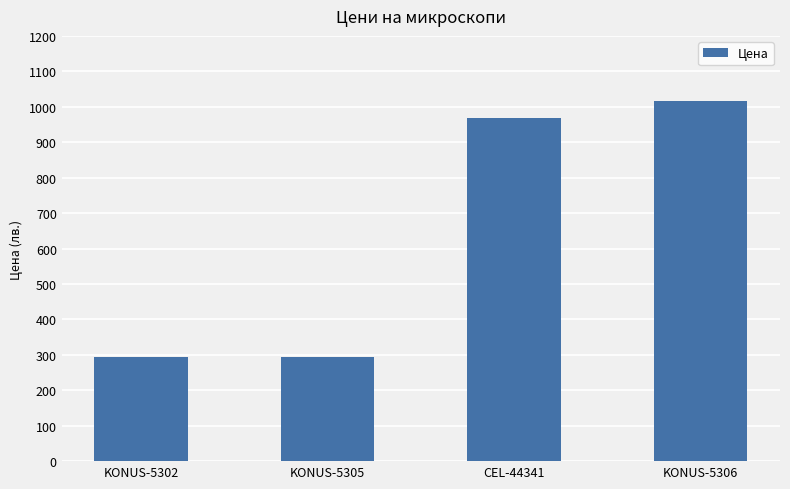

What is the difference between the maximum and minimum values?

722.0